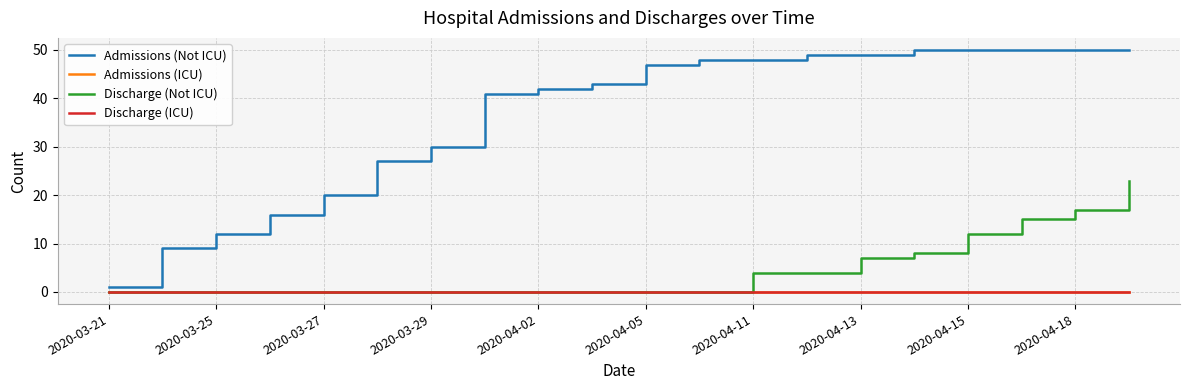

At which category is the sum across all series the highest?

19